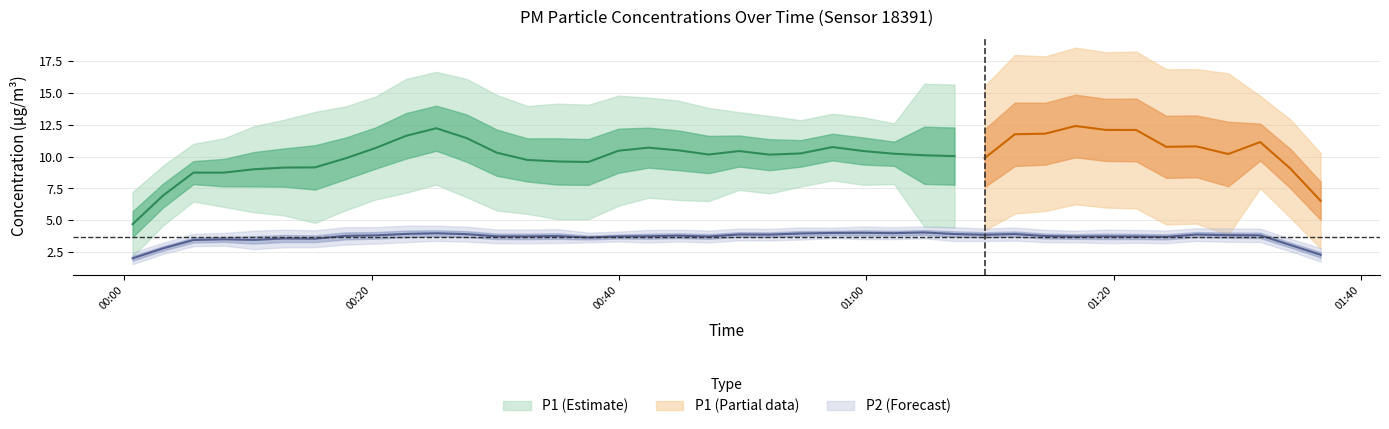

In P2, how many points are lower than both neighbors (excluding endpoints)?

14